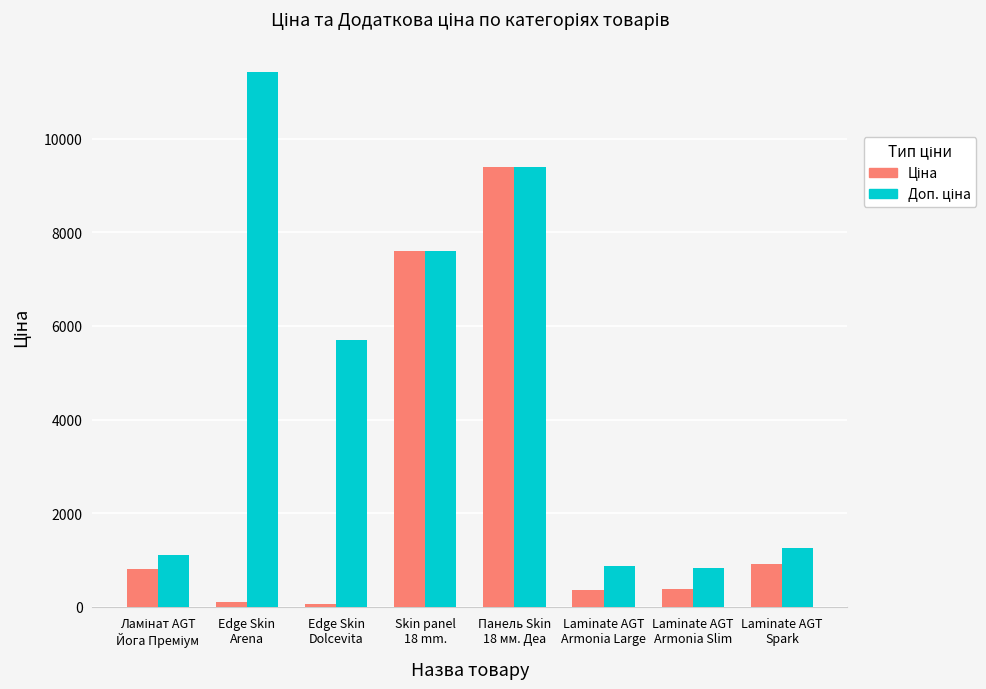

What is the greatest value displayed?

11410.0